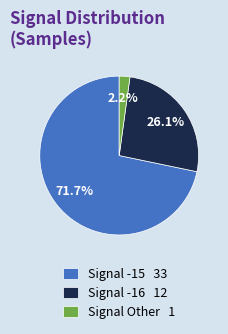

How many slices are in this pie chart?

3